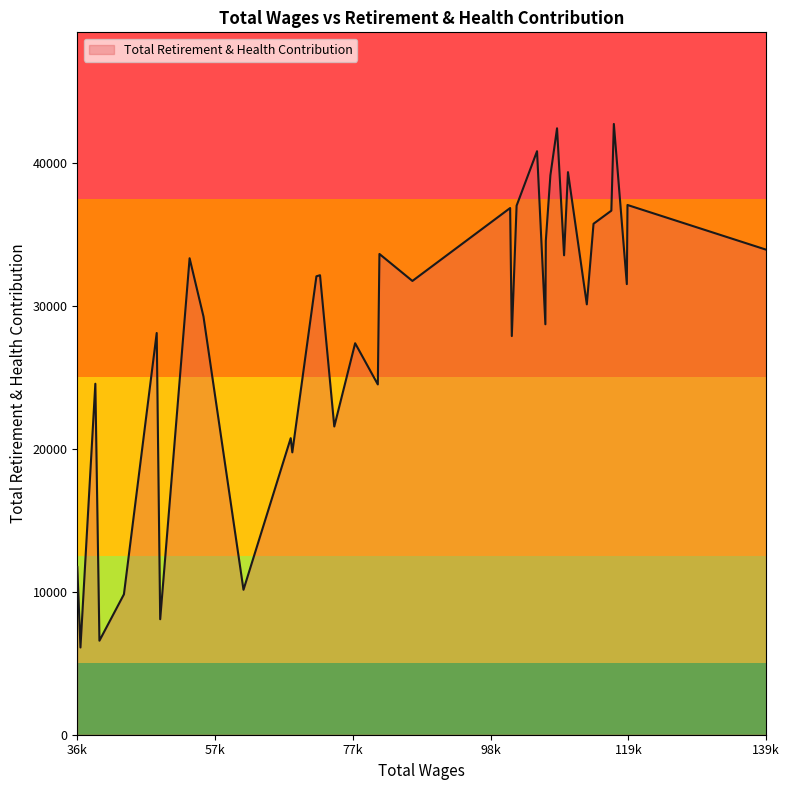

What is the minimum value shown in the chart?

6103